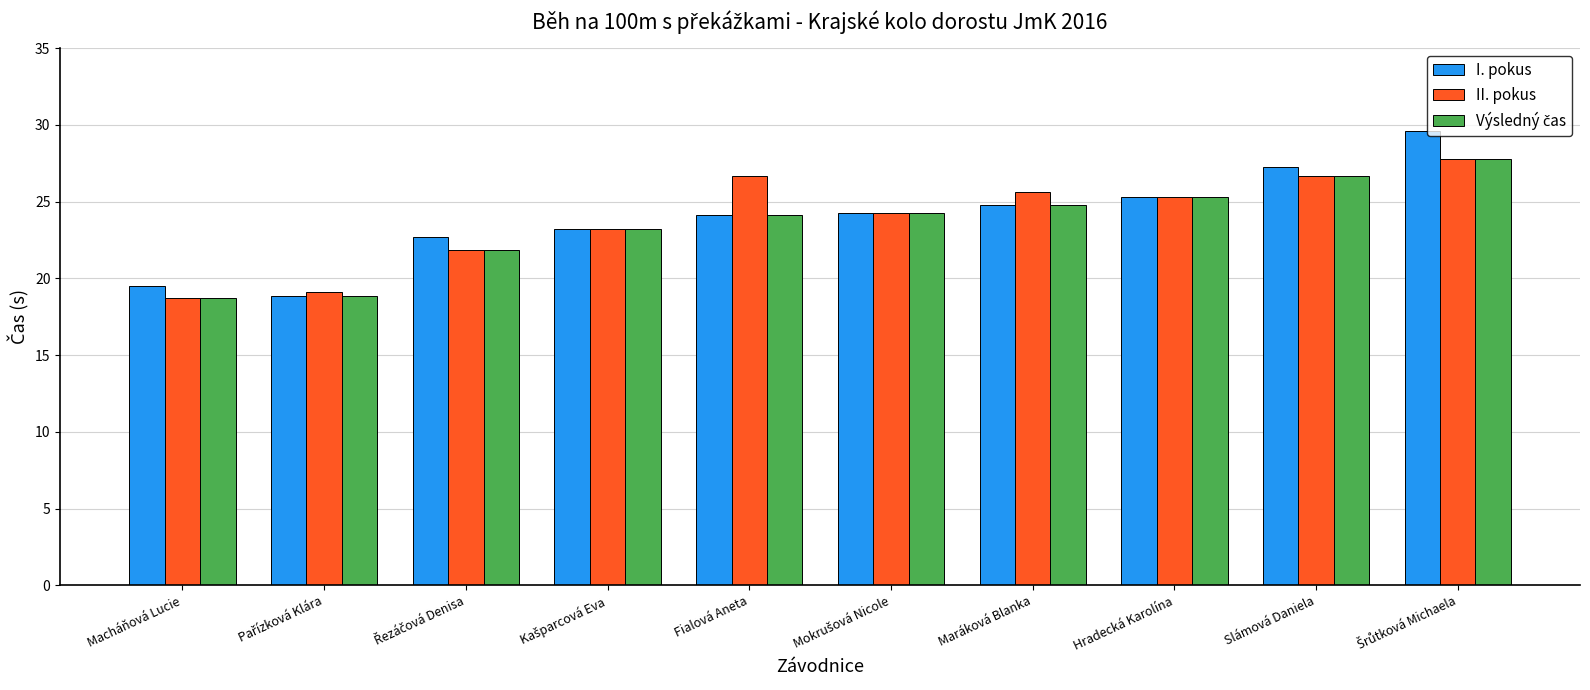

What is the difference between the maximum and minimum values in the II. pokus series?

9.0